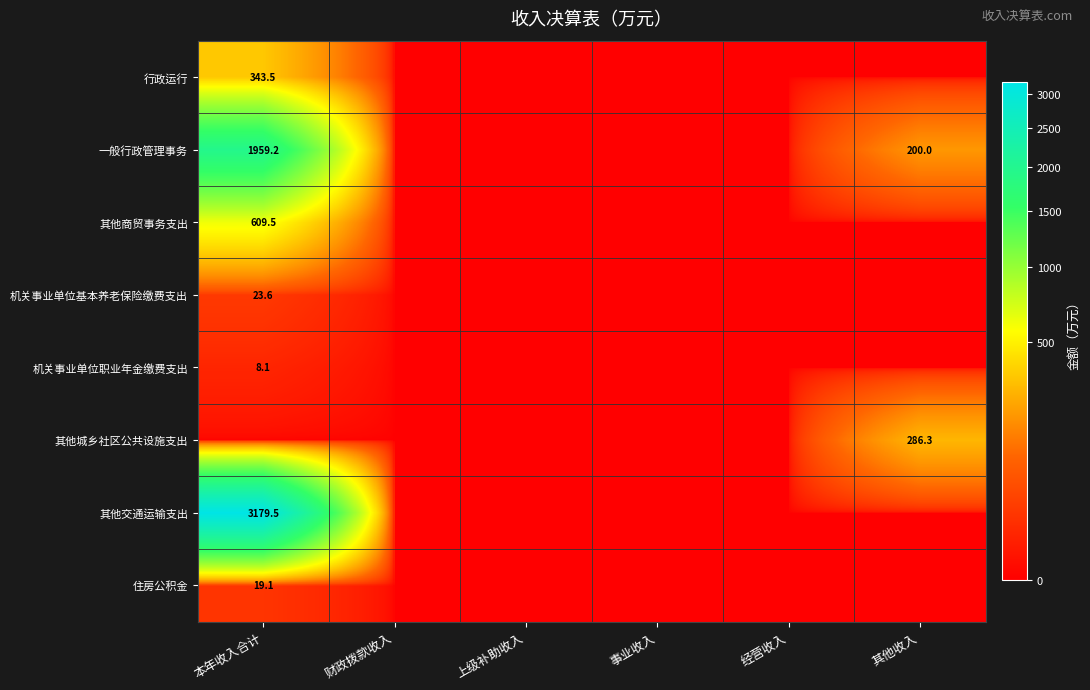

Which label corresponds to the largest value in the chart?

本年收入合计